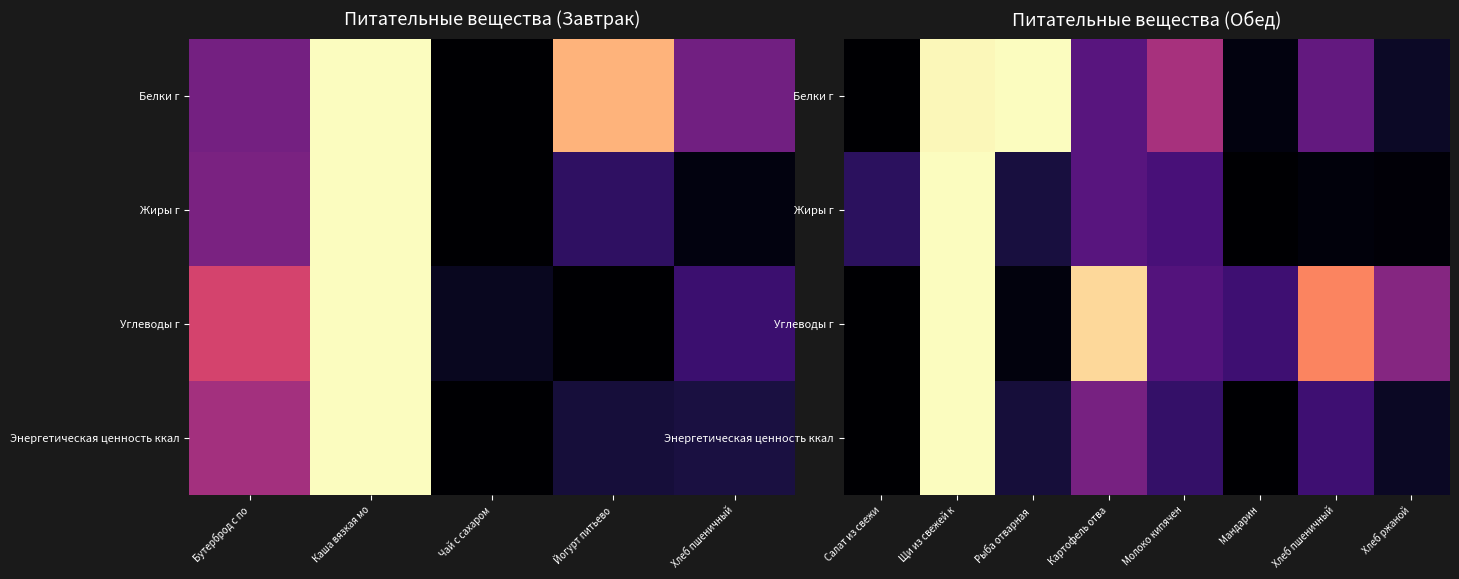

At Щи из свежей к, list the series in order from smallest to largest.

Белки г, Жиры г, Углеводы г, Энергетическая ценность ккал